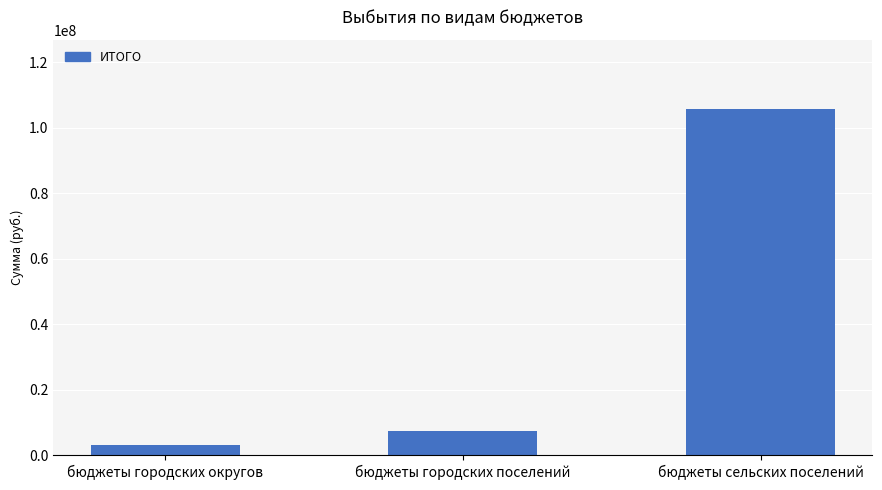

Which label corresponds to the smallest value in the chart?

бюджеты городских округов